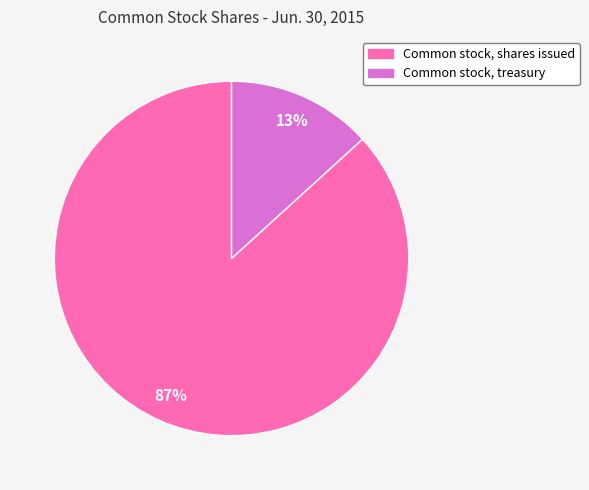

Rank the categories by value from lowest to highest.

Common stock, treasury, Common stock, shares issued